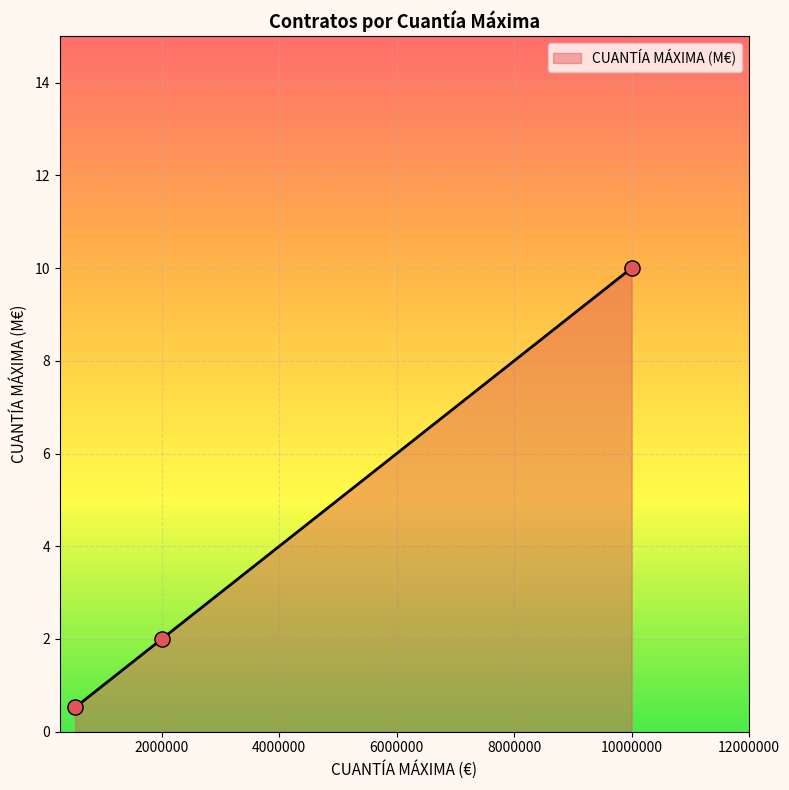

What is the minimum value shown in the chart?

0.5